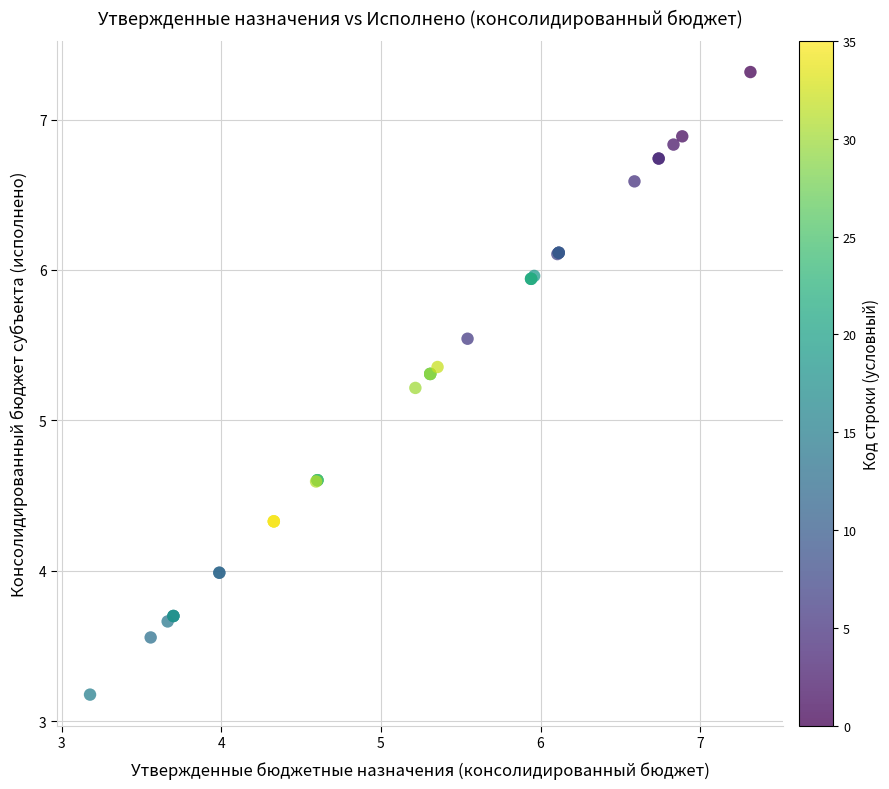

What Y value in the scatter plot is closest to 5?

5.2